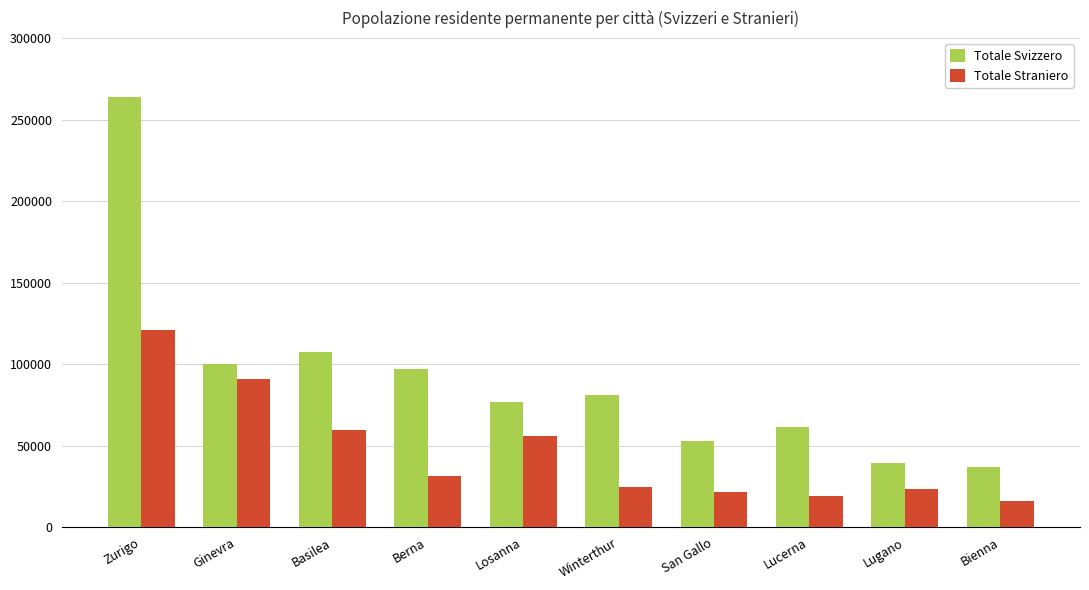

At which label is Totale Straniero closest to 68543?

Basilea